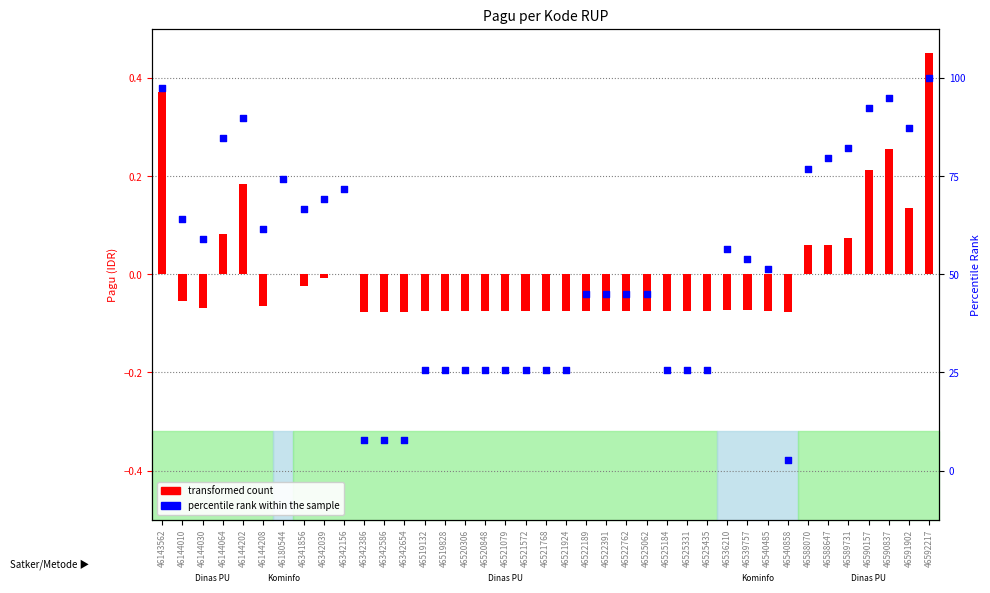

Which series reaches the maximum Y coordinate?

transformed count